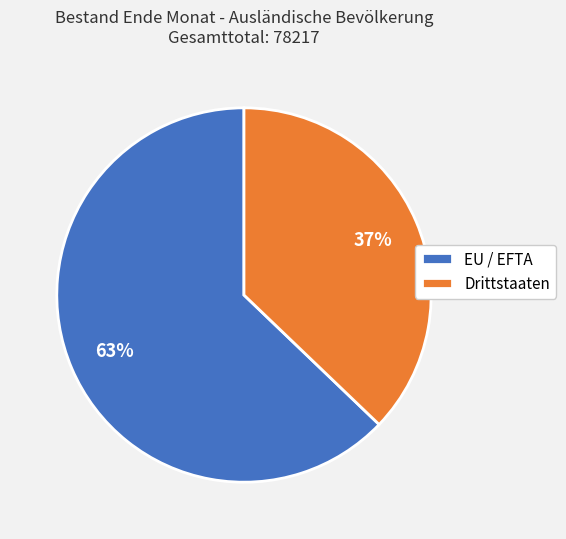

Which category has the biggest portion of the pie?

EU / EFTA